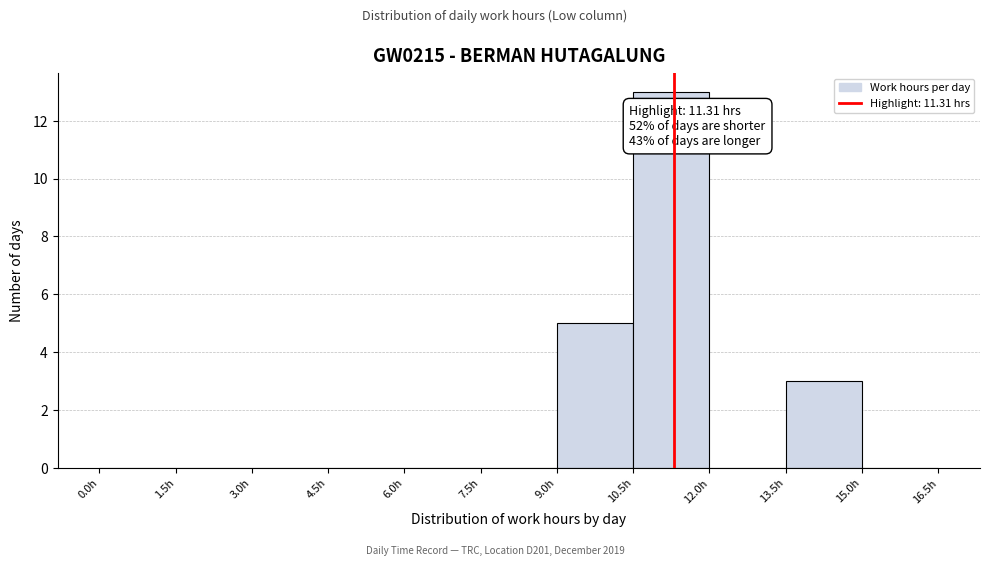

Which range on the x-axis has the tallest bar?

10.5 to 12.0